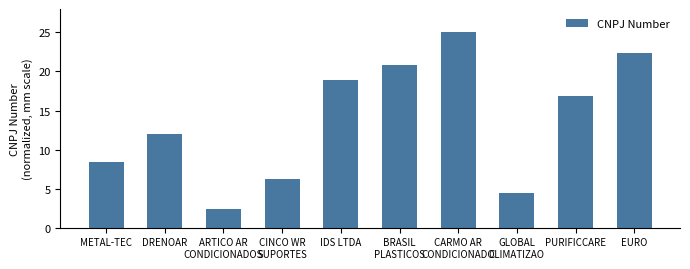

How many data points are less than 16?

5